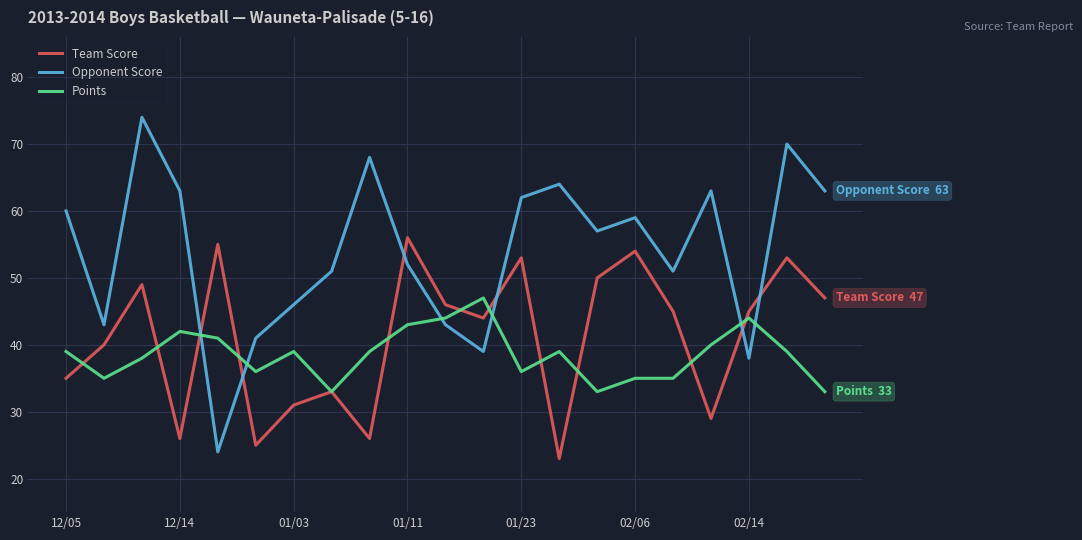

How many times do Opponent Score and Points cross each other?

6